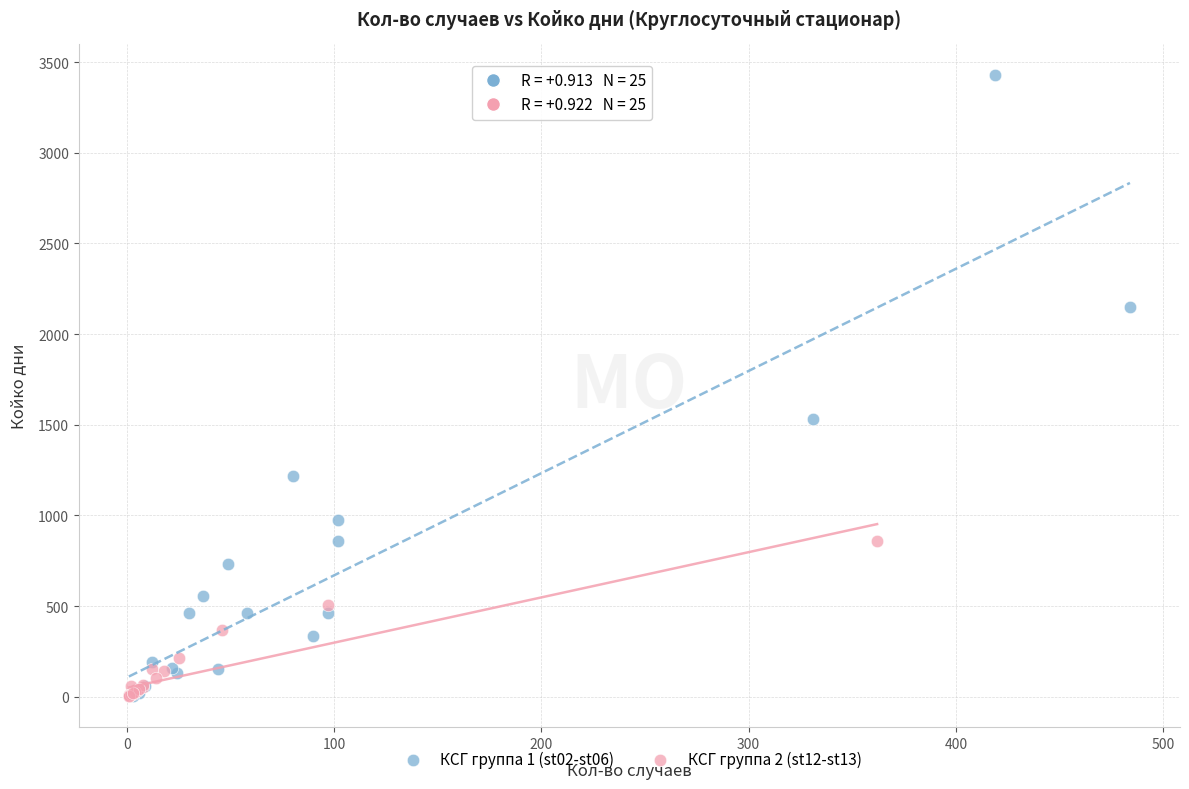

Which series contains the highest Y value?

КСГ группа 1 (st02-st06)